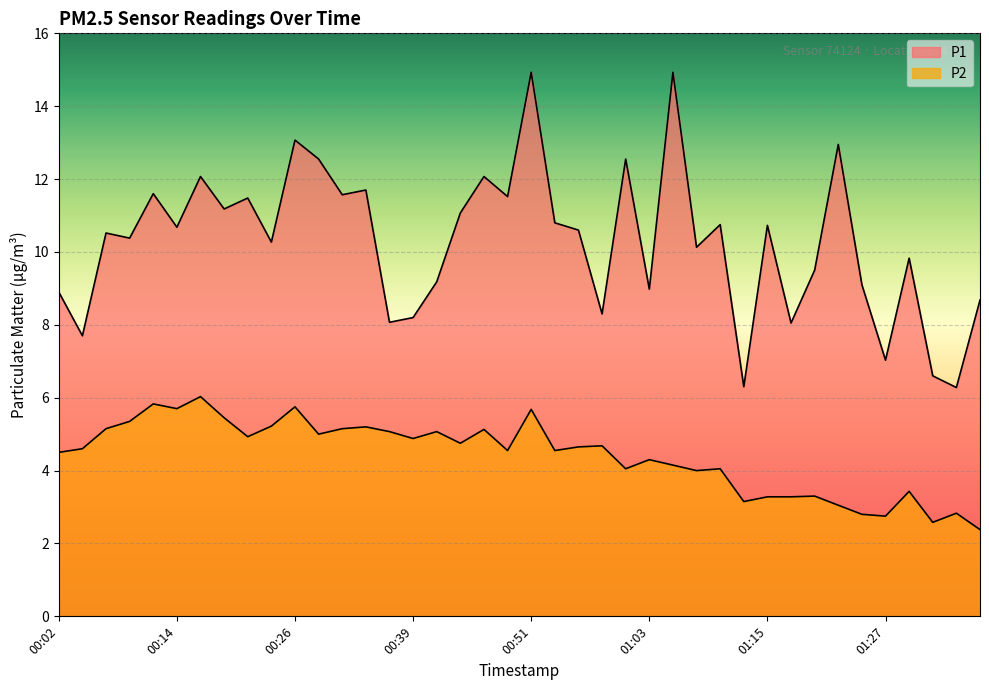

What is the maximum value shown in the chart?

14.9